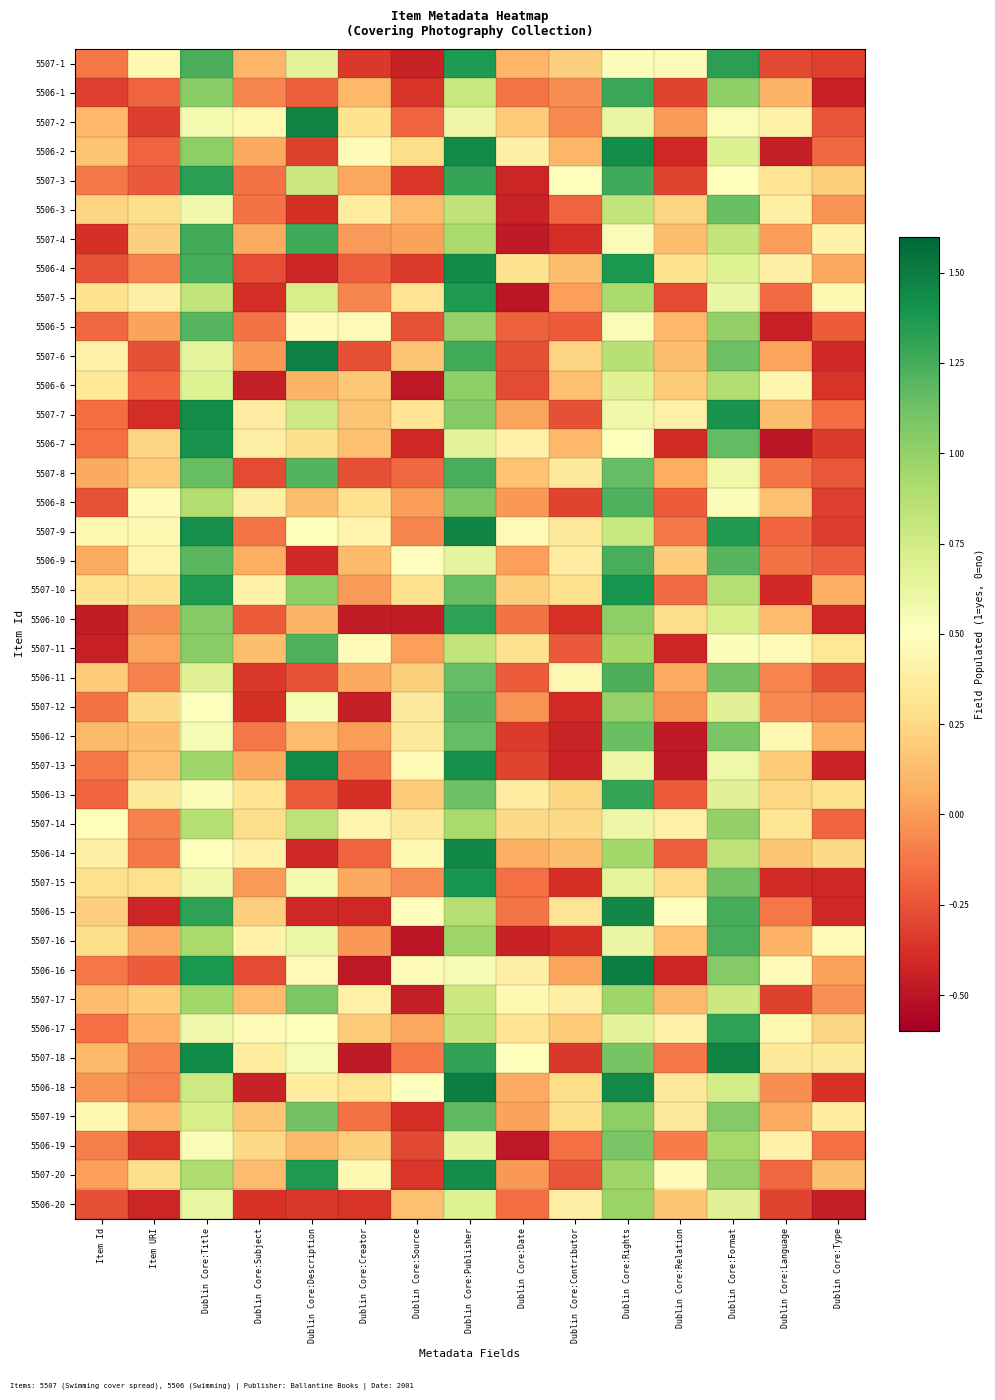

At how many categories does at least one series exceed 0?

15